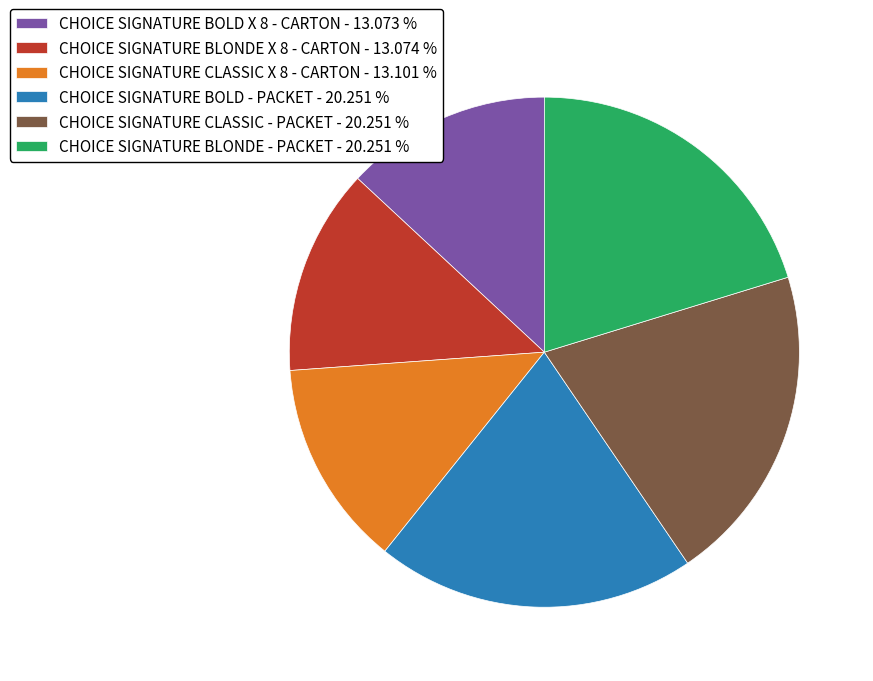

Is there any slice that represents more than half of the pie?

No